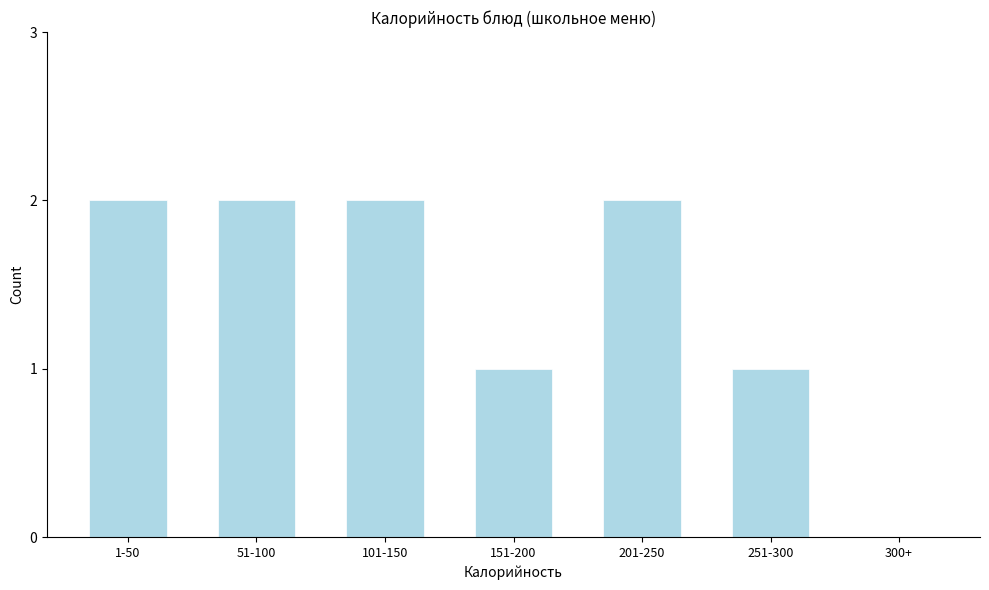

Reading left to right, what are all the values shown in this chart?

1-50=2	51-100=2	101-150=2	151-200=1	201-250=2	251-300=1	300+=0